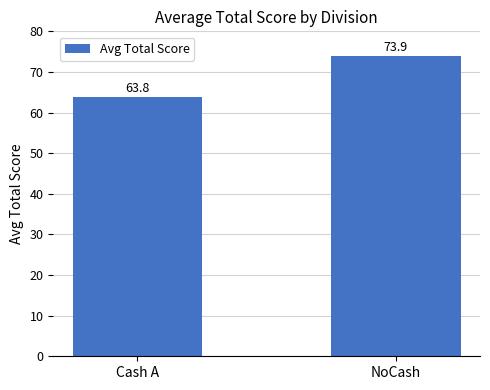

Reading right to left, extract all data points from this chart.

NoCash=73.9	Cash A=63.8